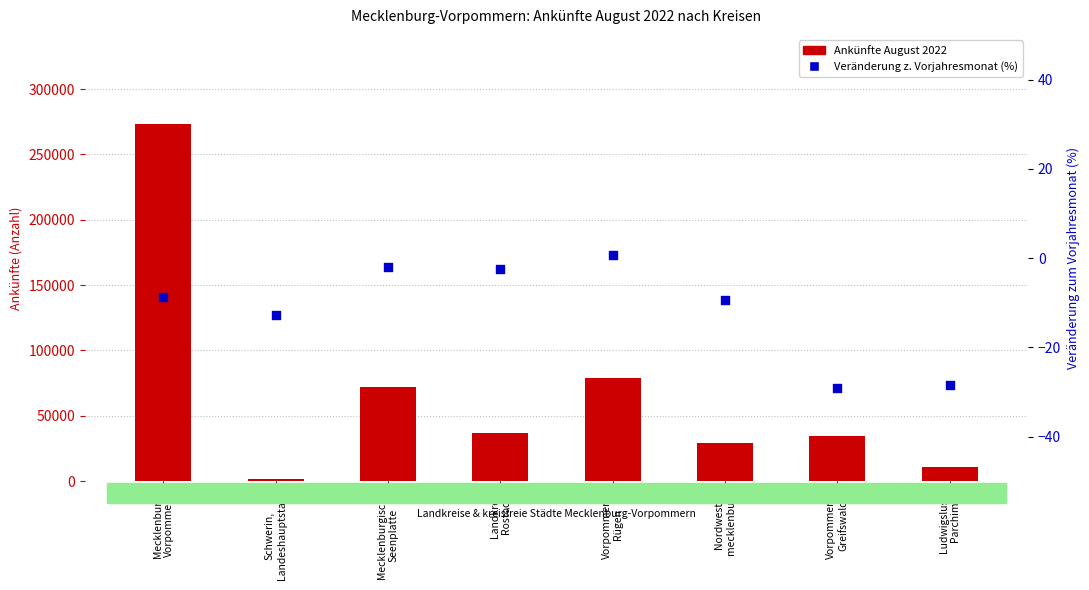

Which series contains the highest Y value?

Ankünfte August 2022